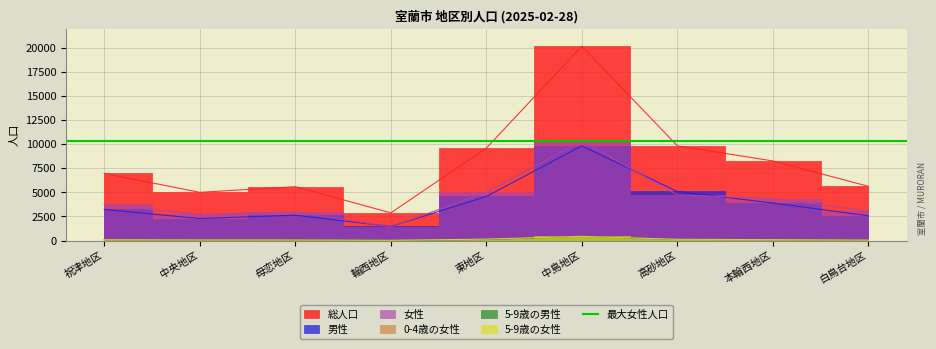

True or false: 5-9歳の女性 and 男性 cross at least once.

False